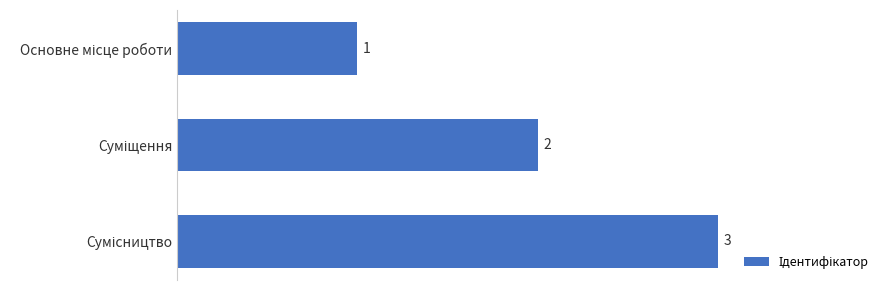

Count the values in the range 1 to 3.

3